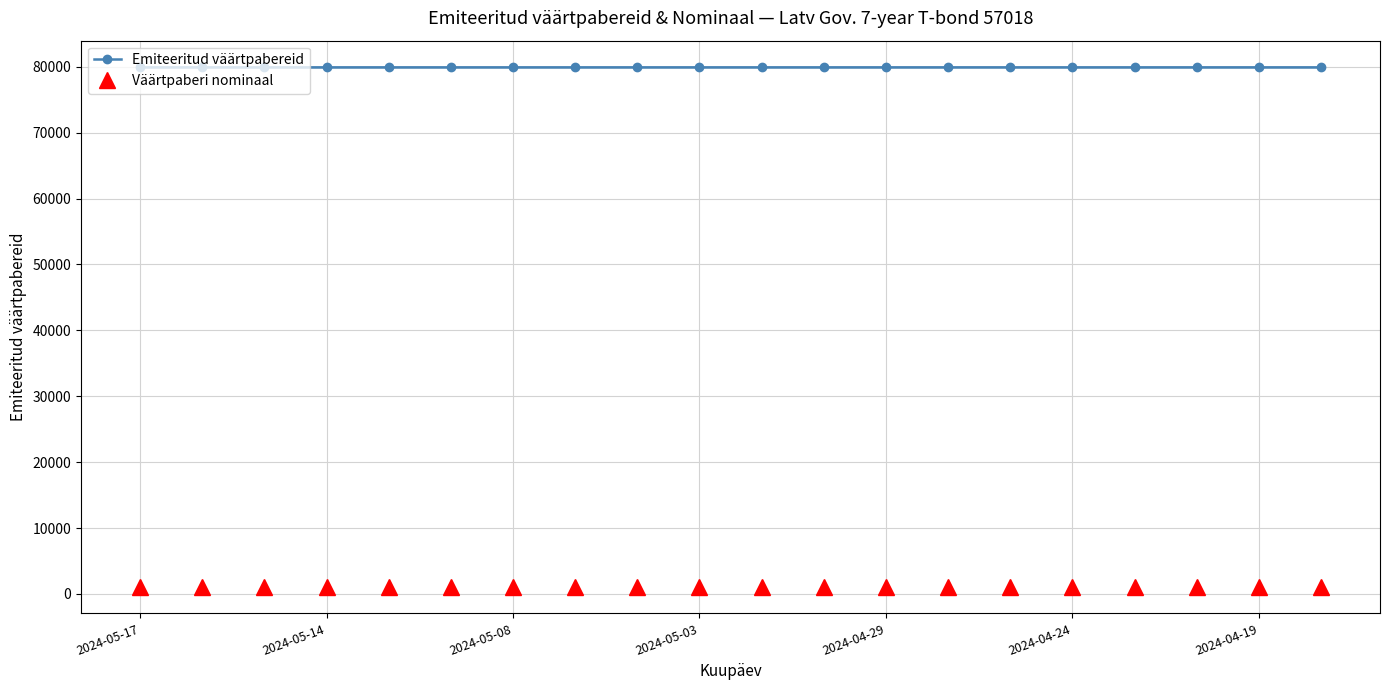

Reading right to left, transcribe all the data shown in this chart.

Emiteeritud väärtpabereid: 80000	80000	80000	80000	80000	80000	80000	80000	80000	80000	80000	80000	80000	80000	80000	80000	80000	80000	80000	80000
Väärtpaberi nominaal: 1000	1000	1000	1000	1000	1000	1000	1000	1000	1000	1000	1000	1000	1000	1000	1000	1000	1000	1000	1000